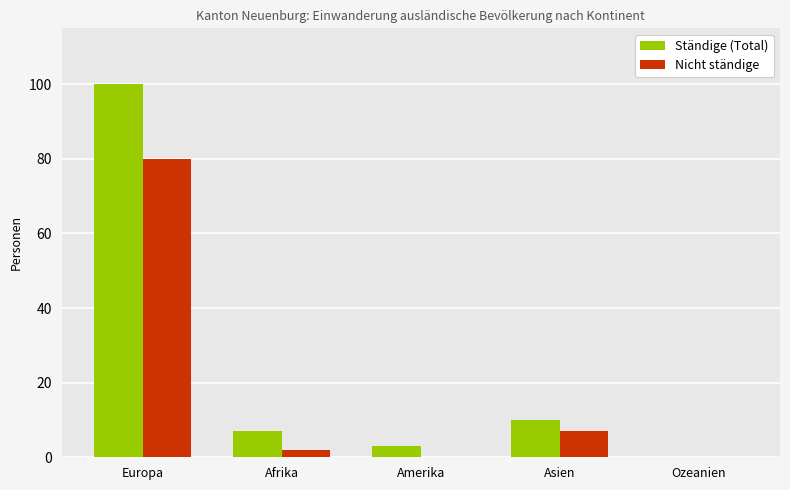

What is the sum of all Nicht ständige values?

89